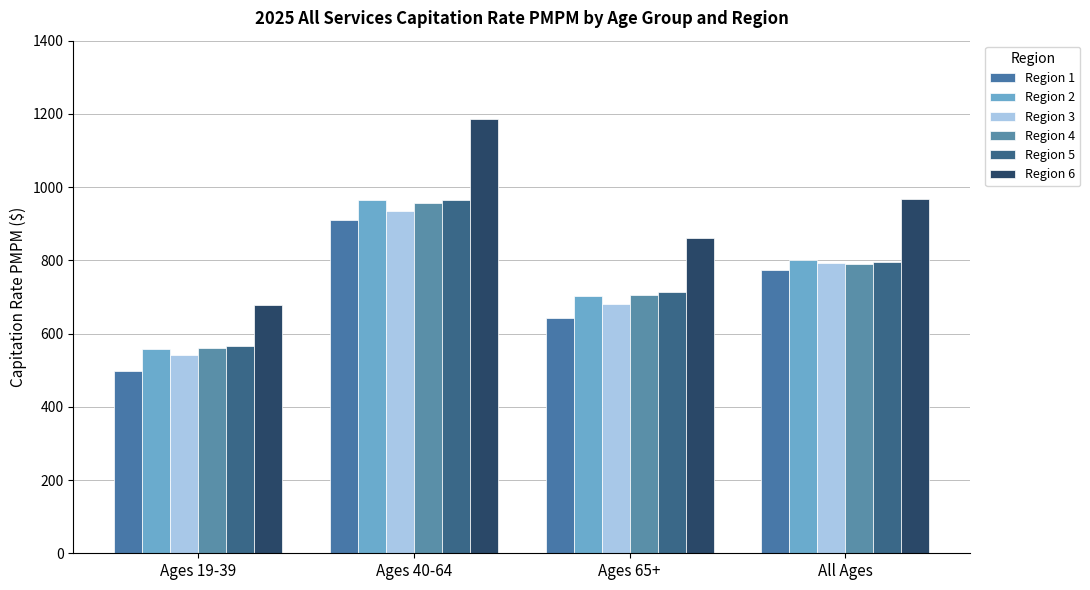

Which category has the highest value in the Region 2 series?

Ages 40-64